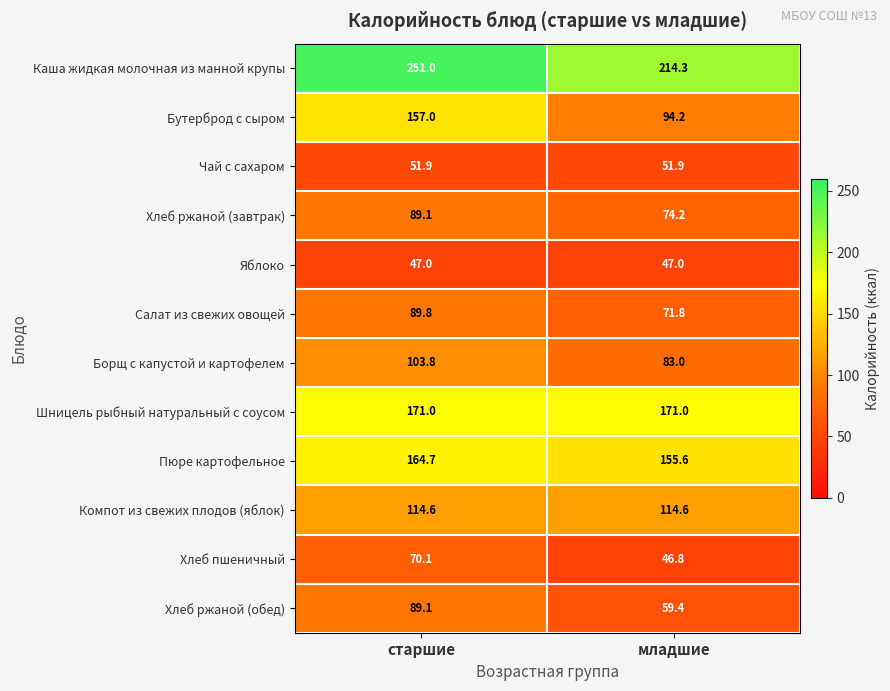

The value of Борщ с капустой и картофелем at младшие is 83.0. True or false?

True